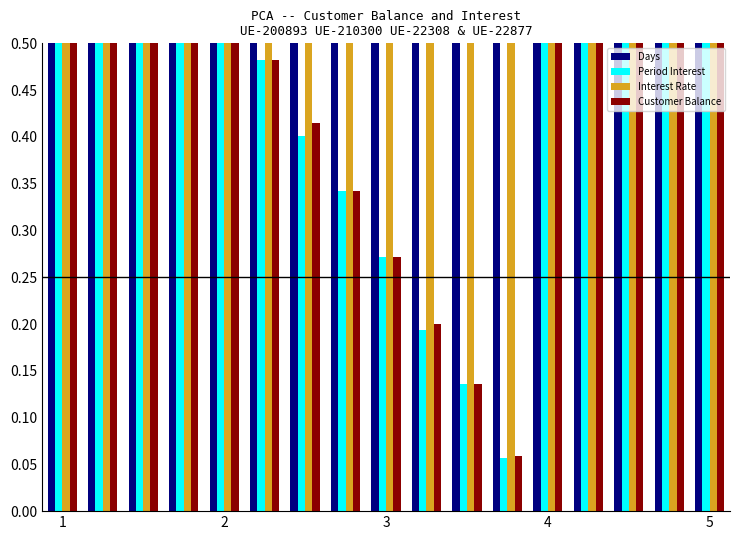

Does the chart contain any negative values?

No